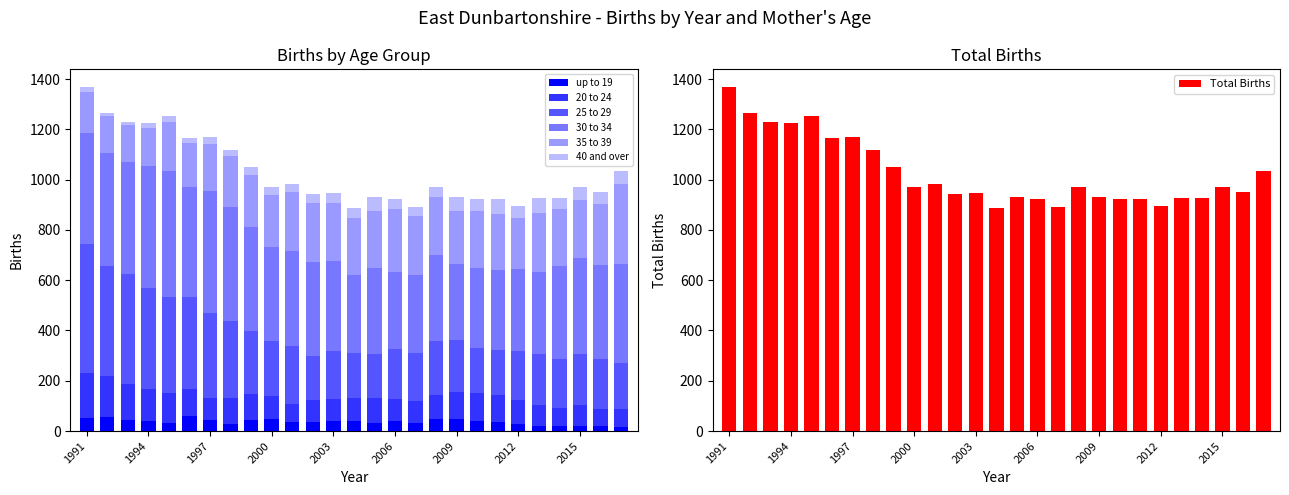

How many categories are shown in the chart?

27